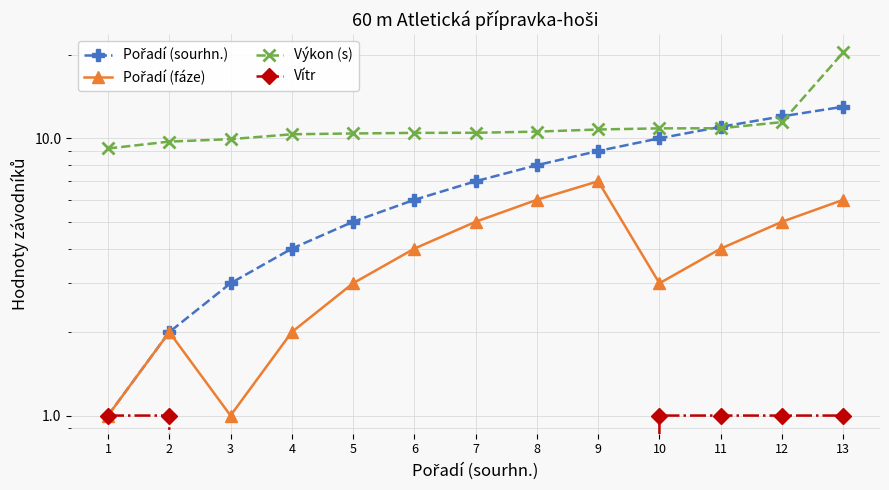

True or false: Pořadí (fáze) and Pořadí (sourhn.) cross at least once.

False